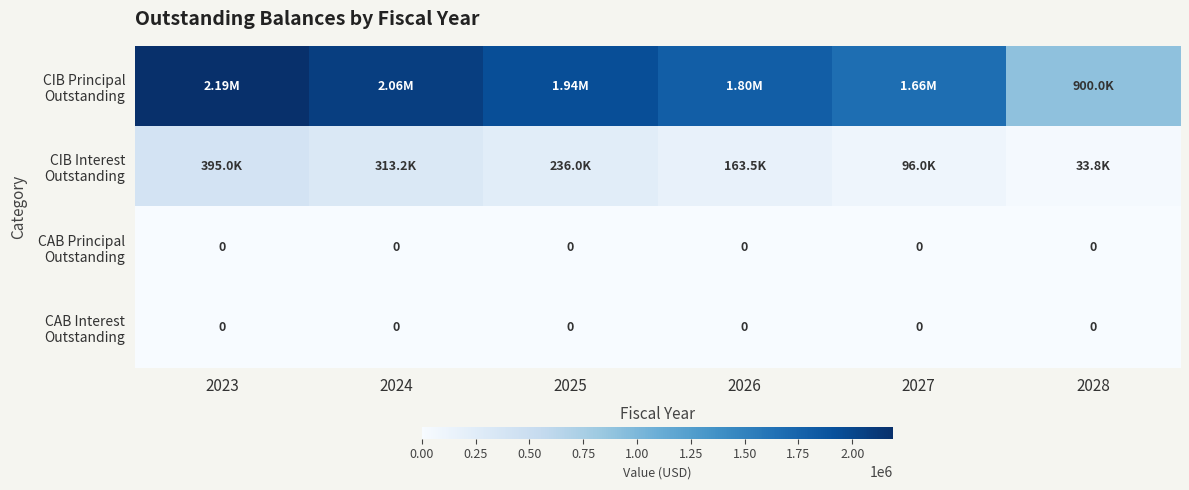

Is the value of CIB Interest Outstanding at 2027 greater than the value of CAB Principal Outstanding at 2027?

Yes